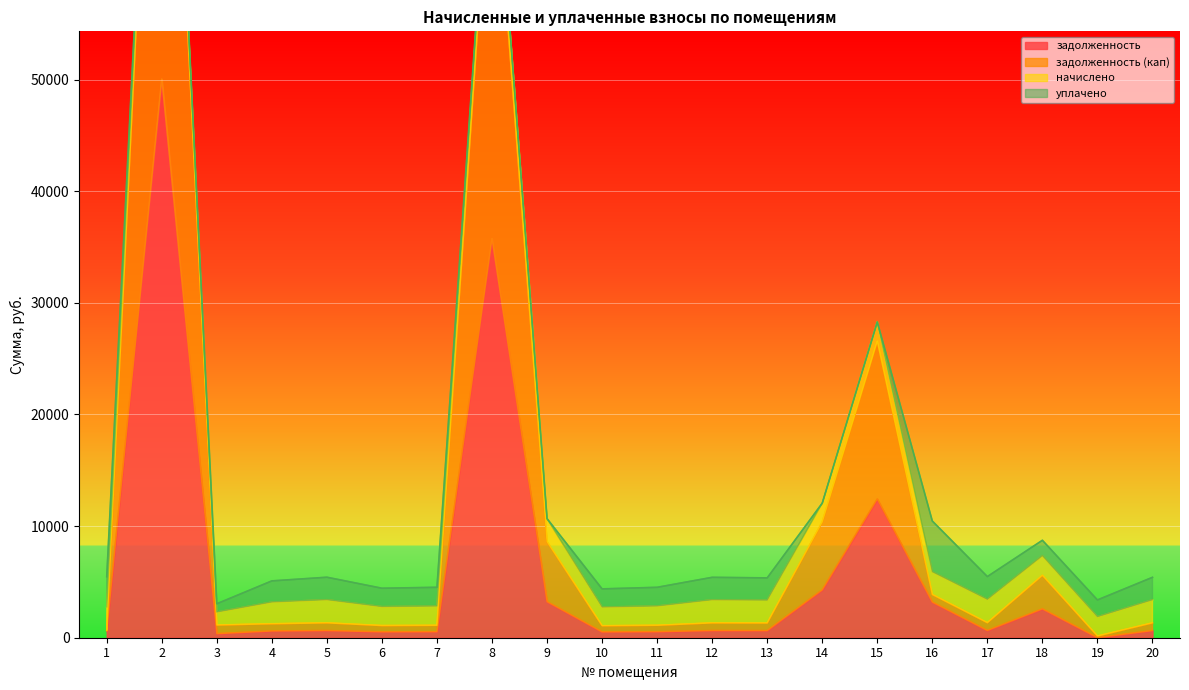

Is the value of задолженность (кап) at 1 greater than the value of задолженность at 17?

No